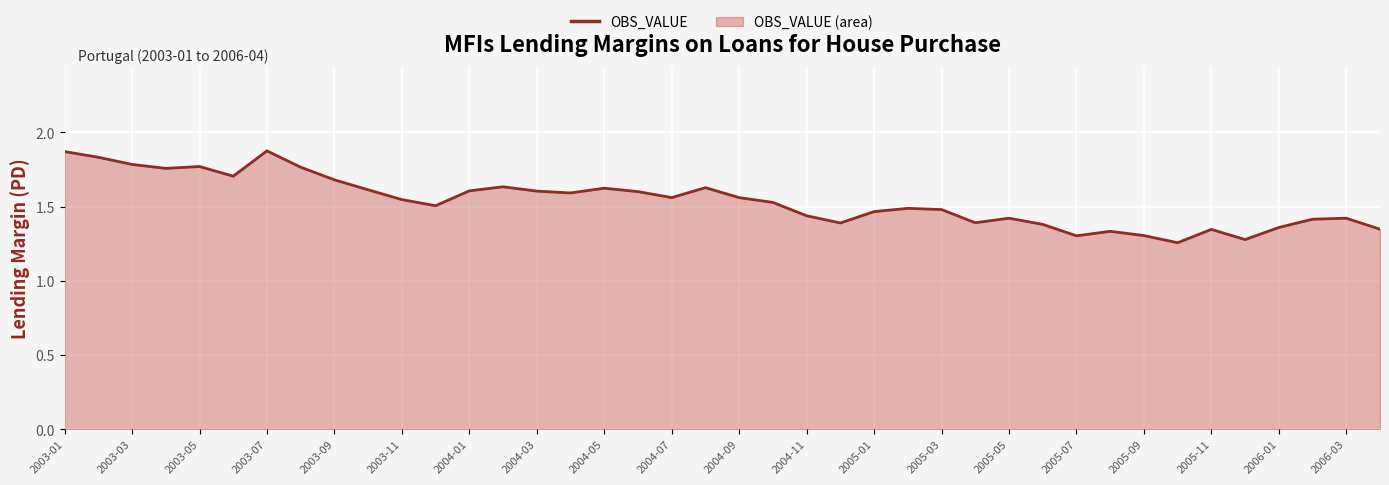

What is the value of the 32nd point from the left?

1.3